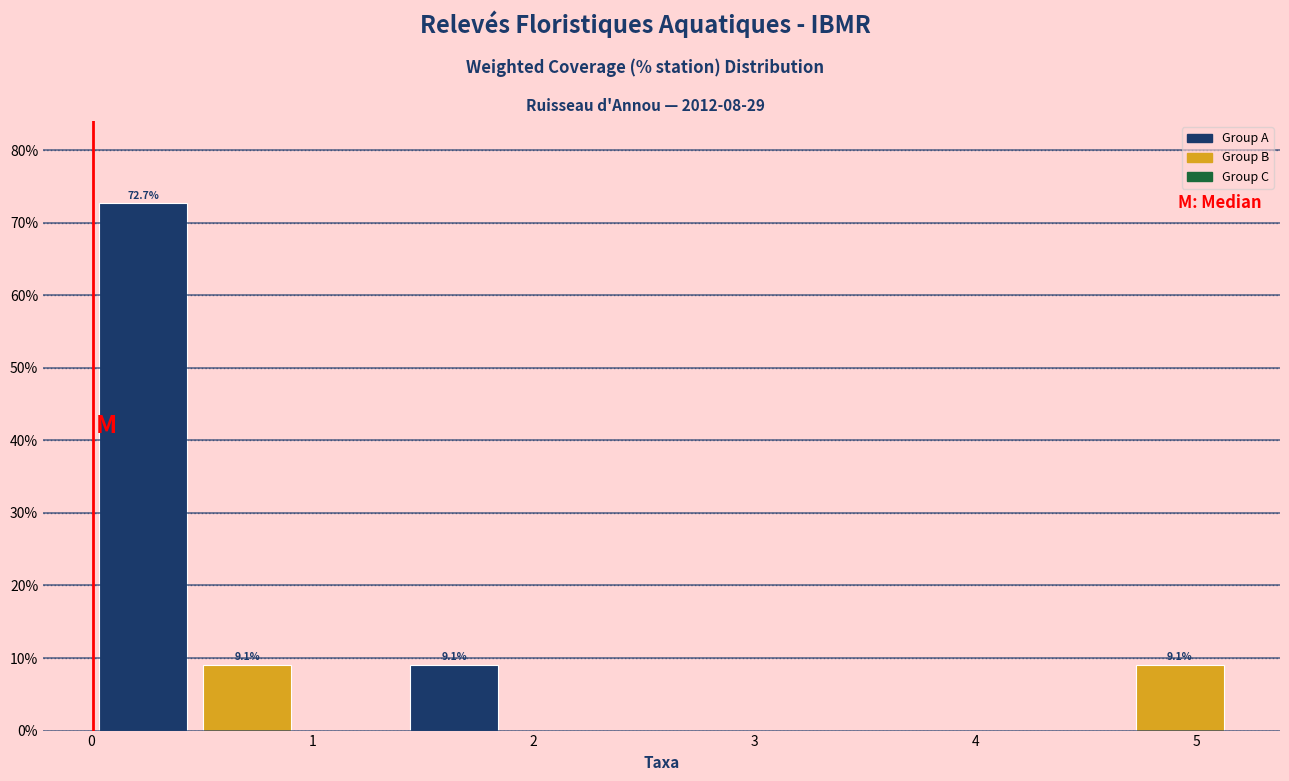

Over which range of the x-axis is the bar tallest?

0.0 to 0.5